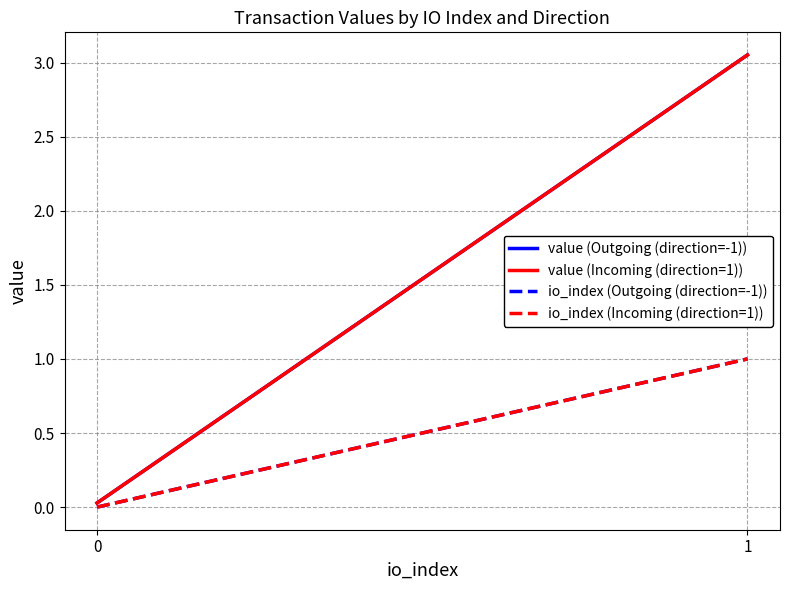

Which has a higher value, 1 or 0?

1